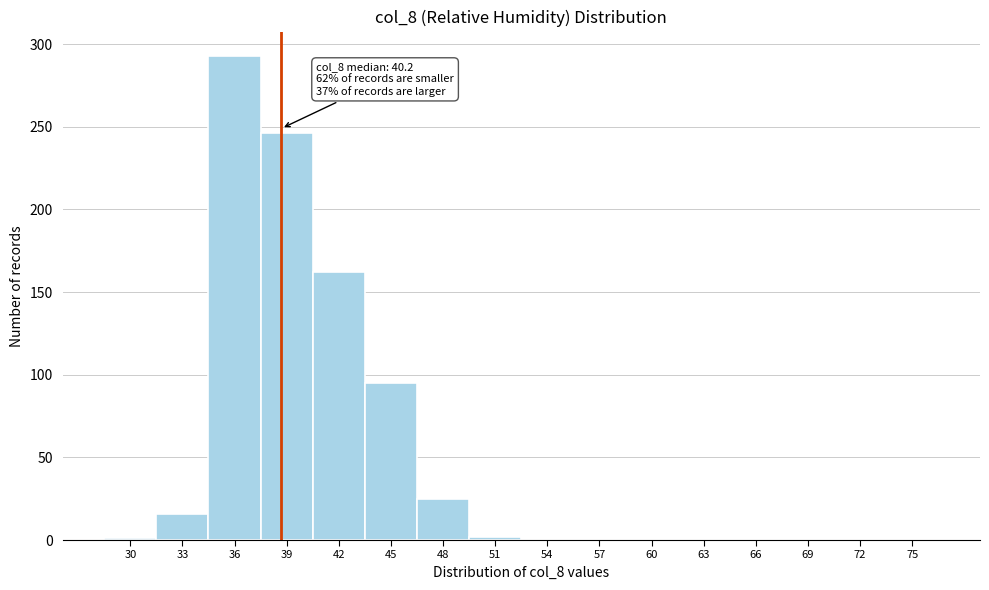

Which label corresponds to the largest value in the chart?

36